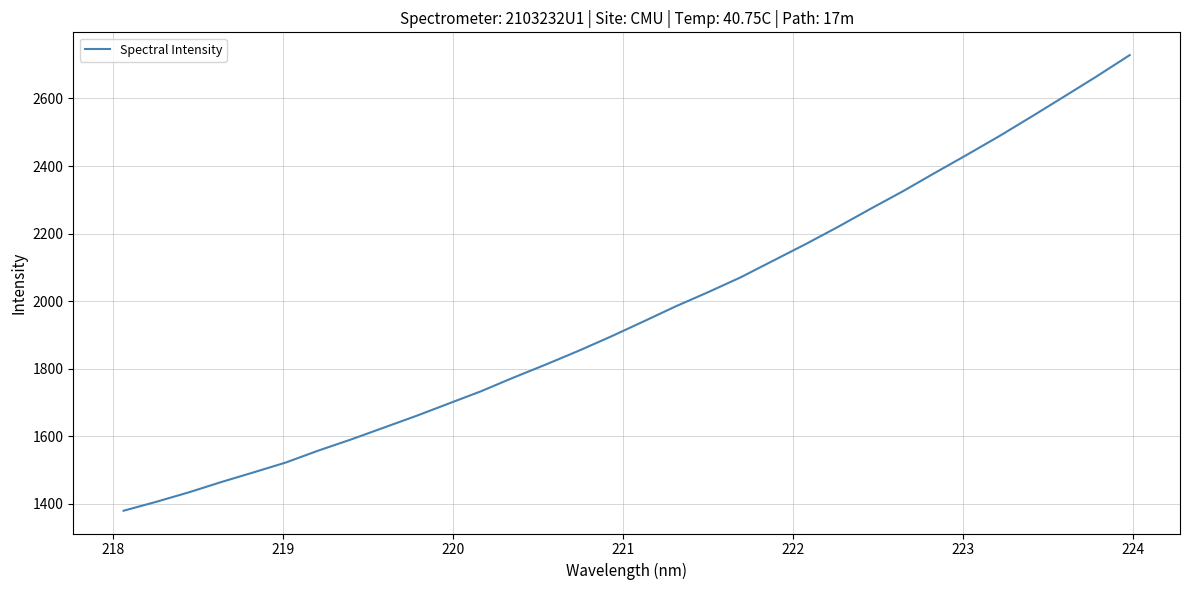

True or false: there are more than 0 points higher than both neighbors.

False